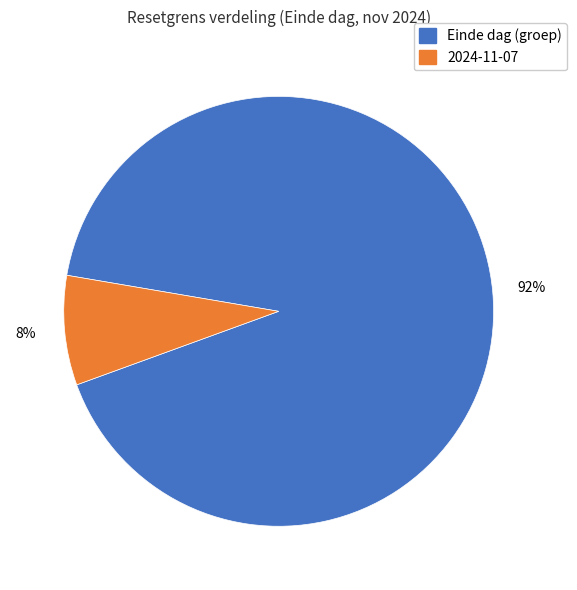

To the nearest percent, what is the difference between the largest and smallest slice percentages?

84%